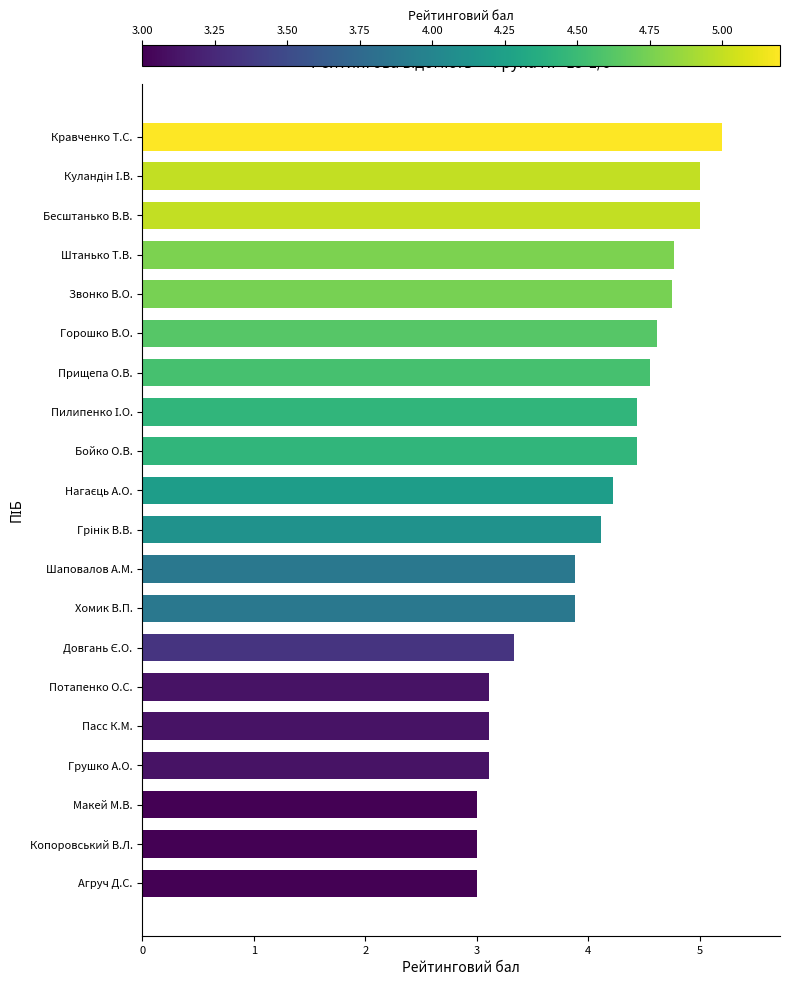

The chart shows a value of 3.1 at Пасс К.М.. True or false?

True